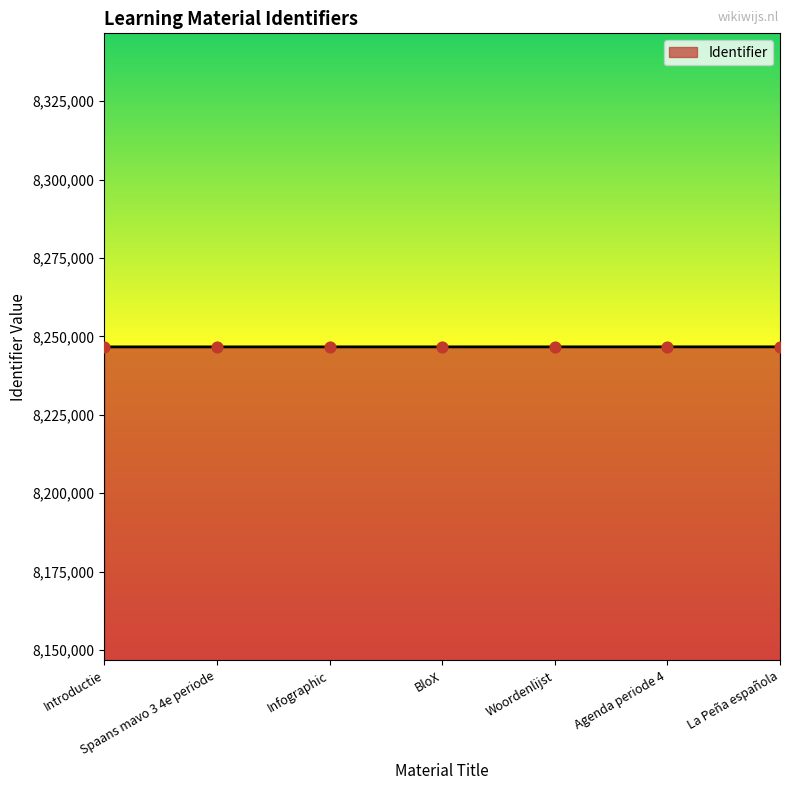

Approximately how many times larger is the value at Agenda periode 4 compared to BloX?

1.0